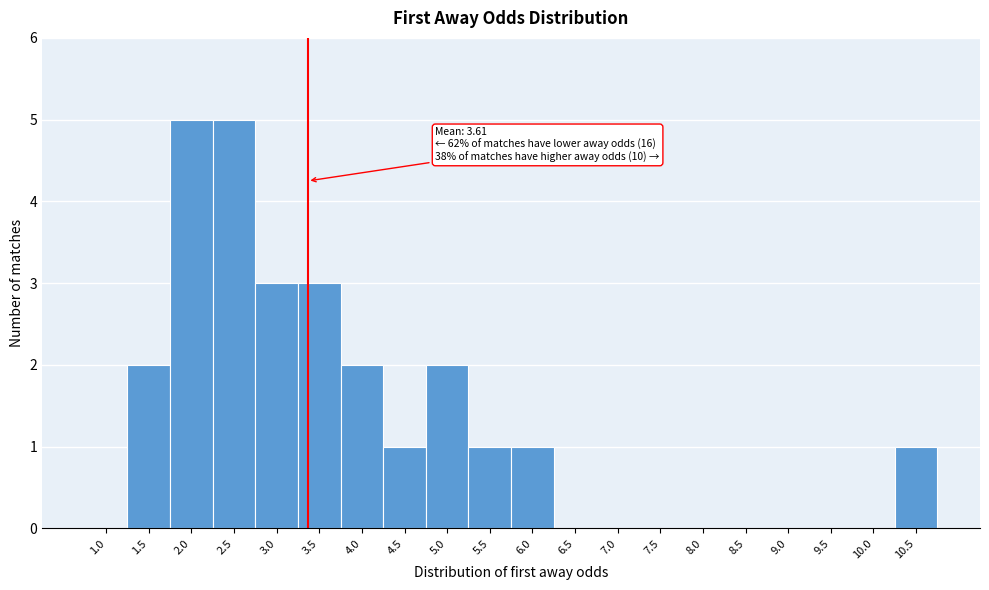

Reading left to right, transcribe all the data shown in this chart.

1.0=0	1.5=2	2.0=5	2.5=5	3.0=3	3.5=3	4.0=2	4.5=1	5.0=2	5.5=1	6.0=1	6.5=0	7.0=0	7.5=0	8.0=0	8.5=0	9.0=0	9.5=0	10.0=0	10.5=1